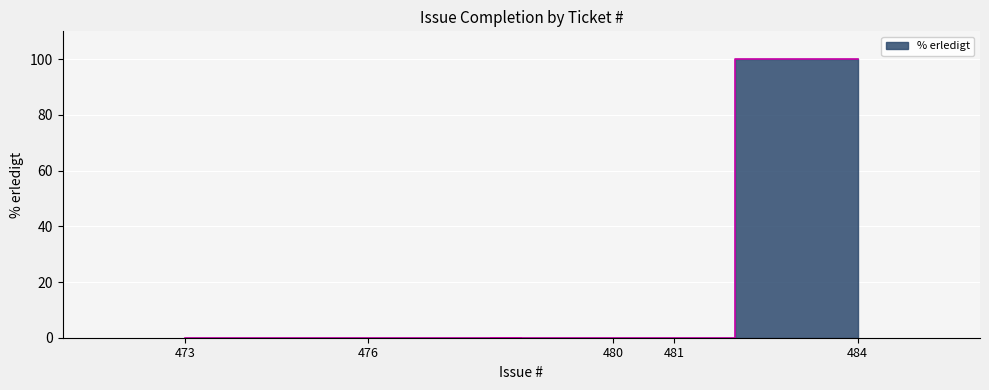

Is it true that the value at 476 is 38?

False